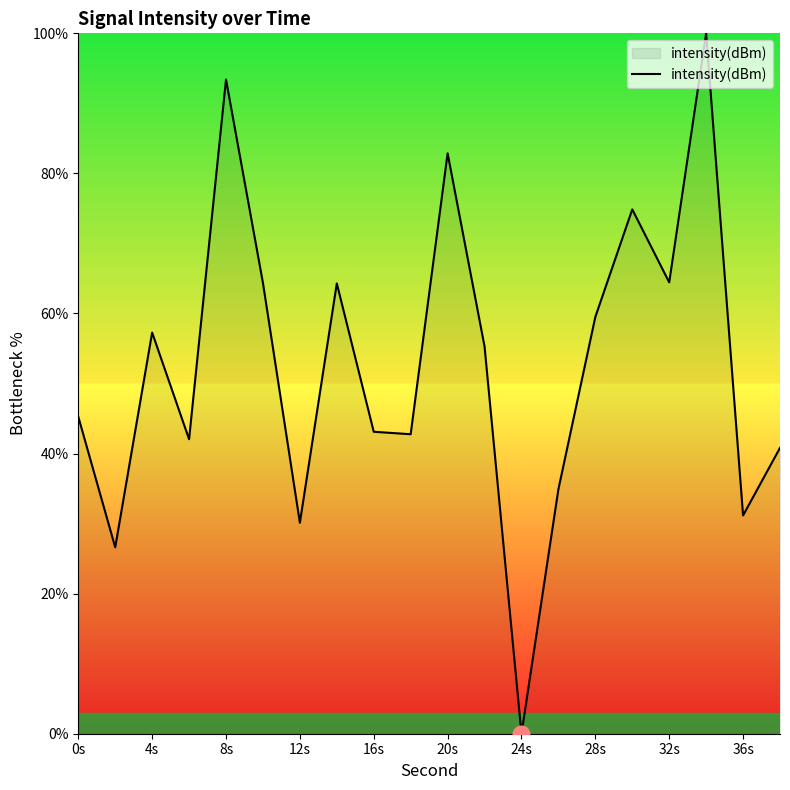

How many distinct data groups are displayed?

1